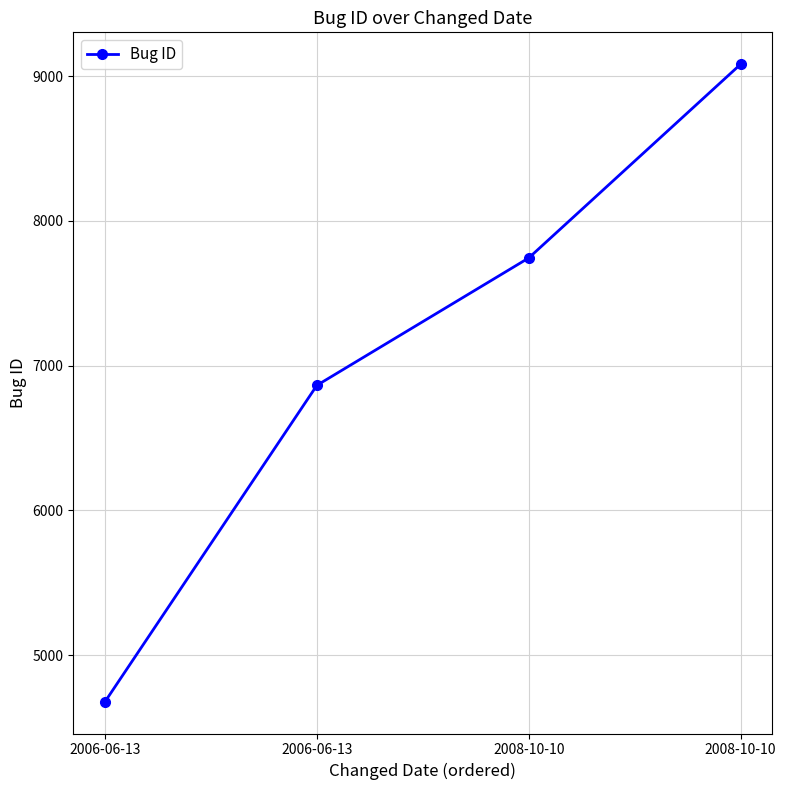

Reading left to right, what are all the values shown in this chart?

4679	6864	7744	9082